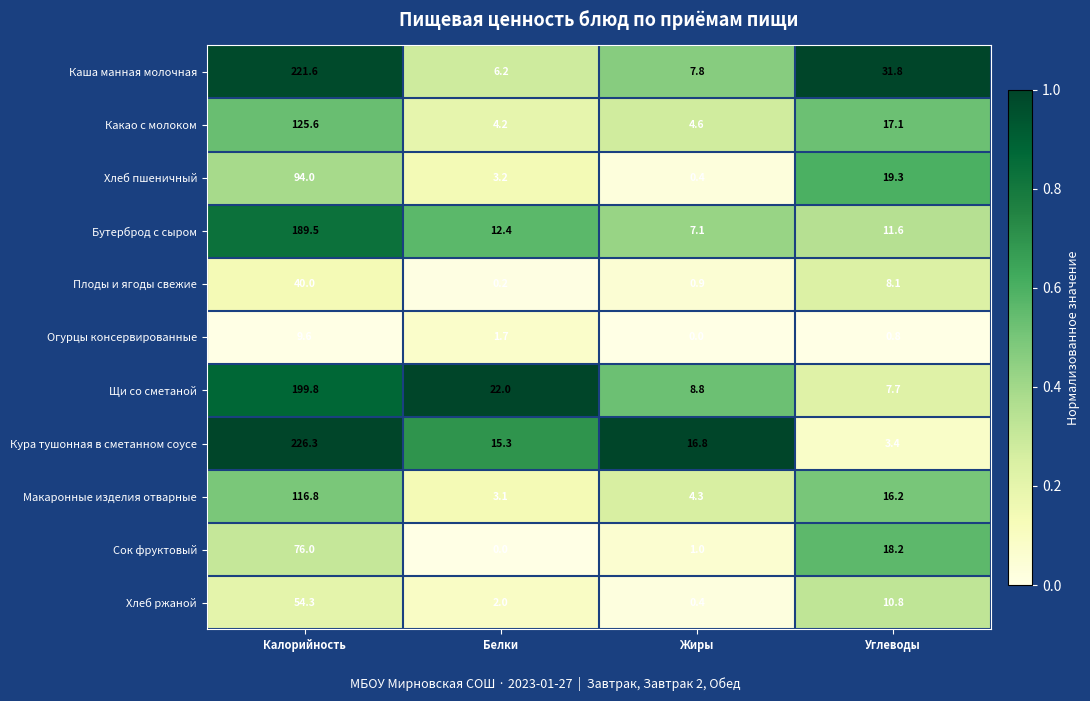

List the series in order of their peak value, lowest first.

Огурцы консервированные, Плоды и ягоды свежие, Хлеб ржаной, Сок фруктовый, Хлеб пшеничный, Макаронные изделия отварные, Какао с молоком, Бутерброд с сыром, Щи со сметаной, Каша манная молочная, Кура тушонная в сметанном соусе